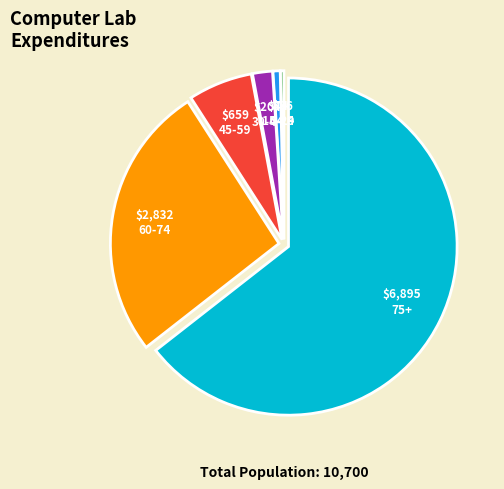

Which category has the biggest portion of the pie?

75+